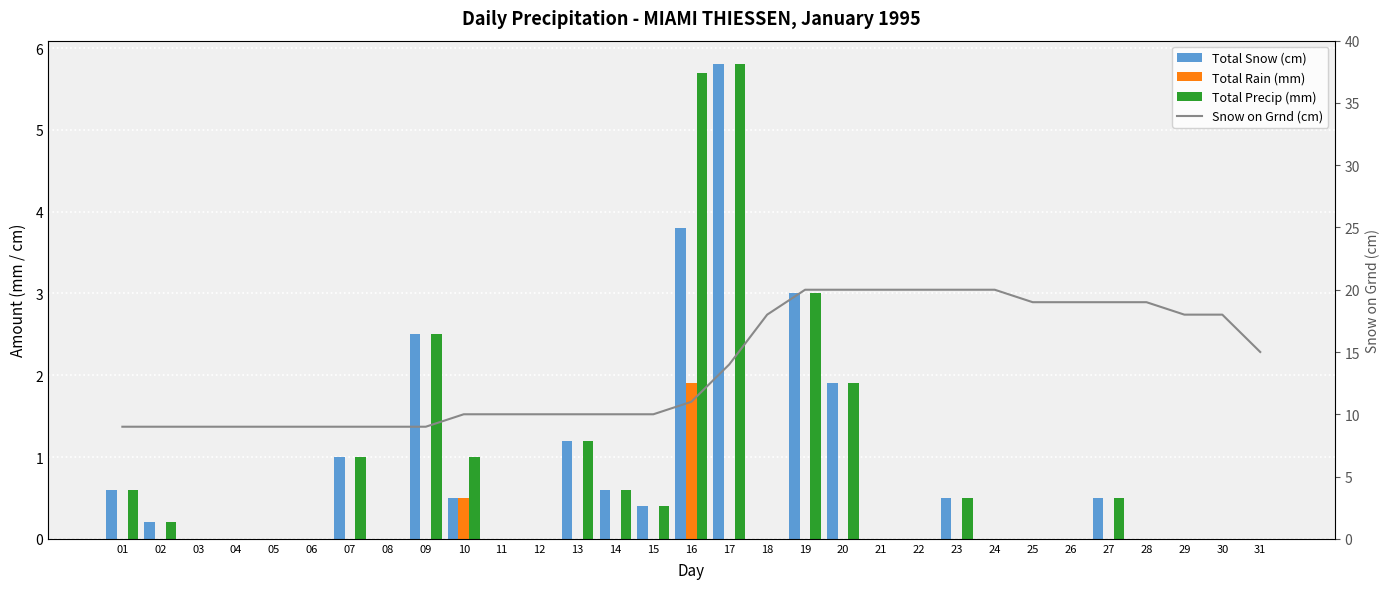

True or false: Total Precip (mm) has a value of 5.8 at 17.

True